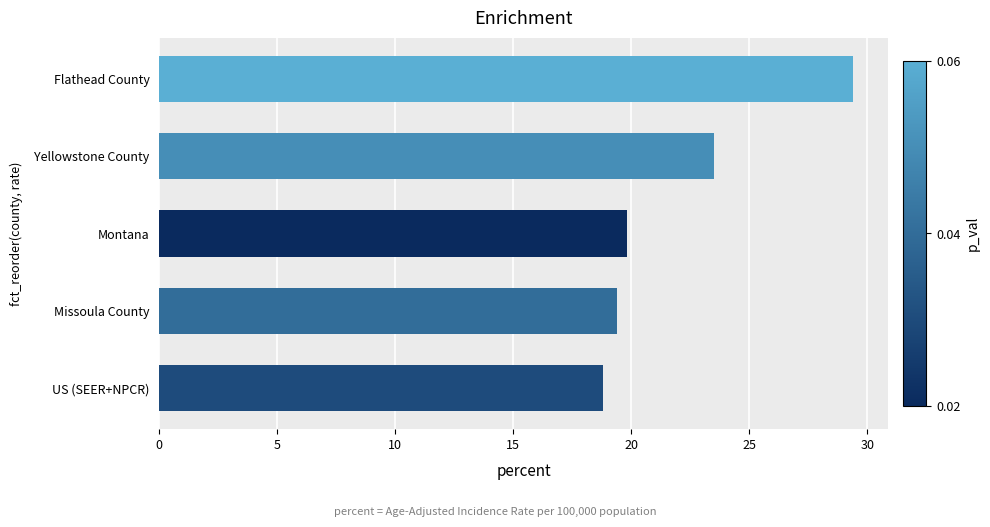

What value does the data have at Missoula County?

19.4